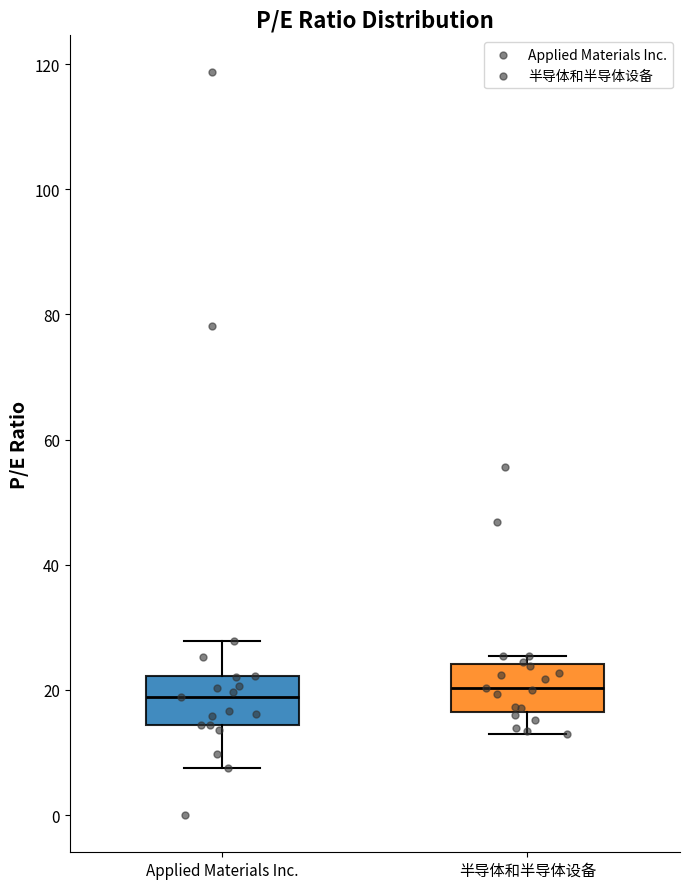

Where is the lower edge of the box for 半导体和半导体设备 on the y-axis? The values are not printed on the chart, so give them approximately, as read against the axis.

16